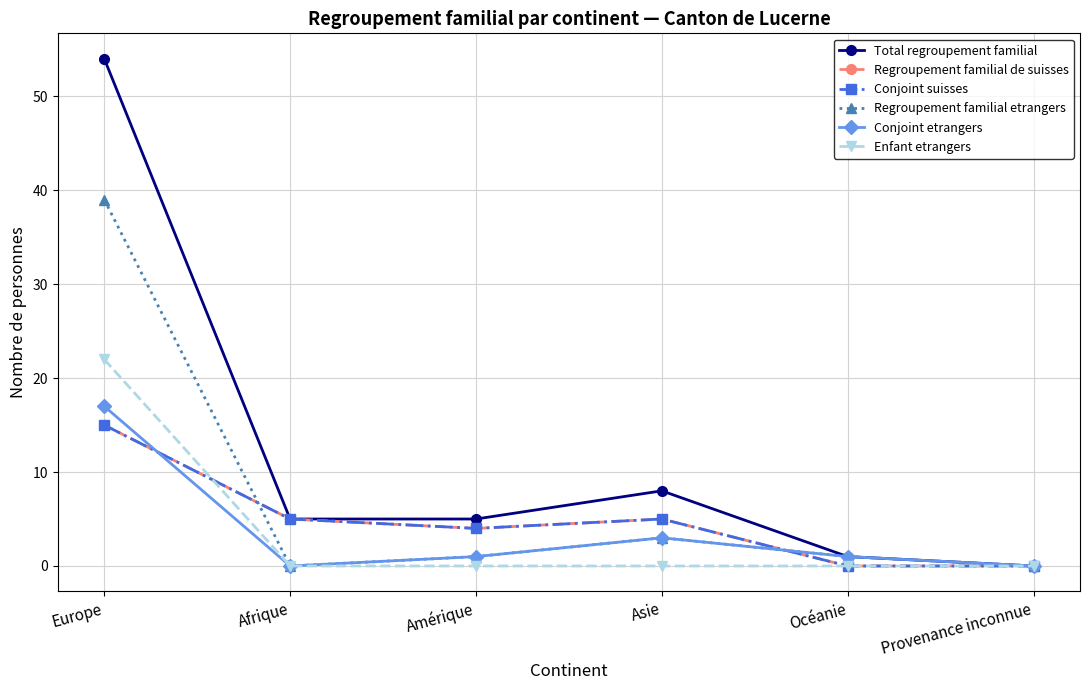

True or false: Total regroupement familial and Conjoint suisses cross at least once.

False